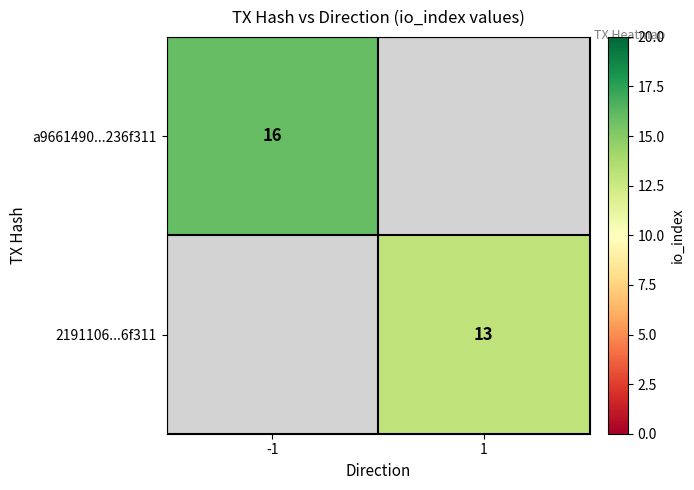

Is the value of a9661490...236f311 at -1 greater than the value of 2191106...6f311 at 1?

Yes